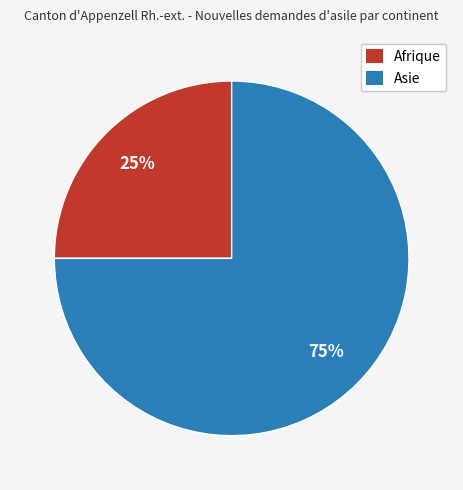

Which category accounts for the majority?

Asie